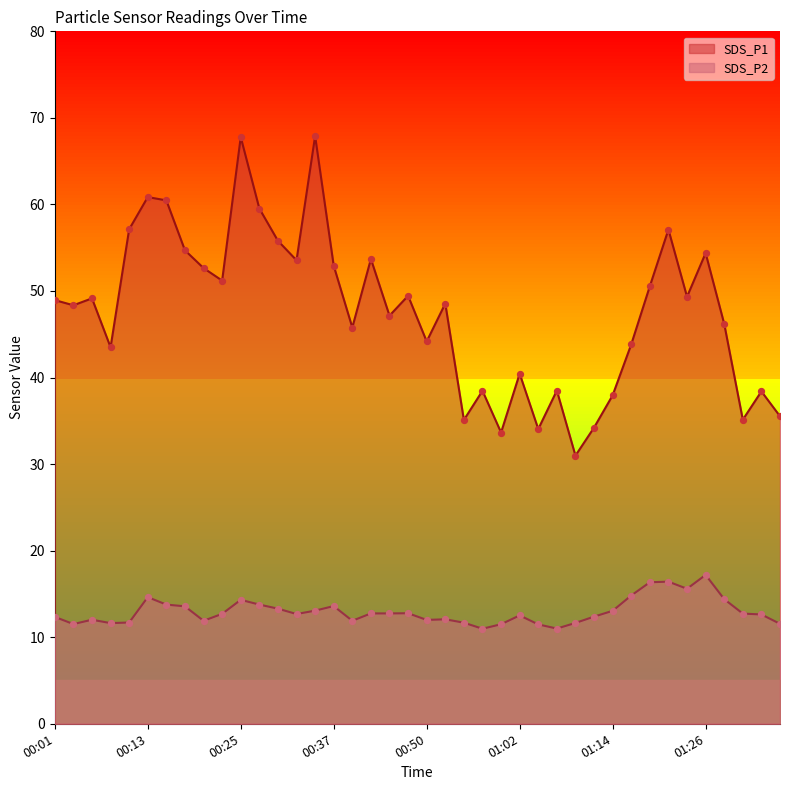

What is the total value across all series at 00:08?

55.1